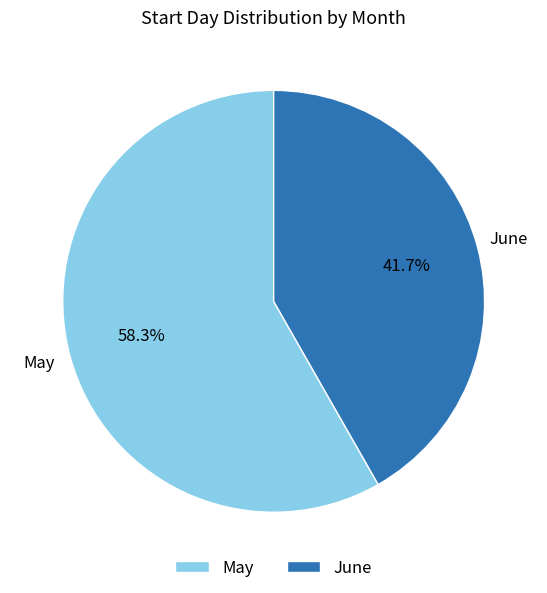

Which has a higher value, June or May?

May